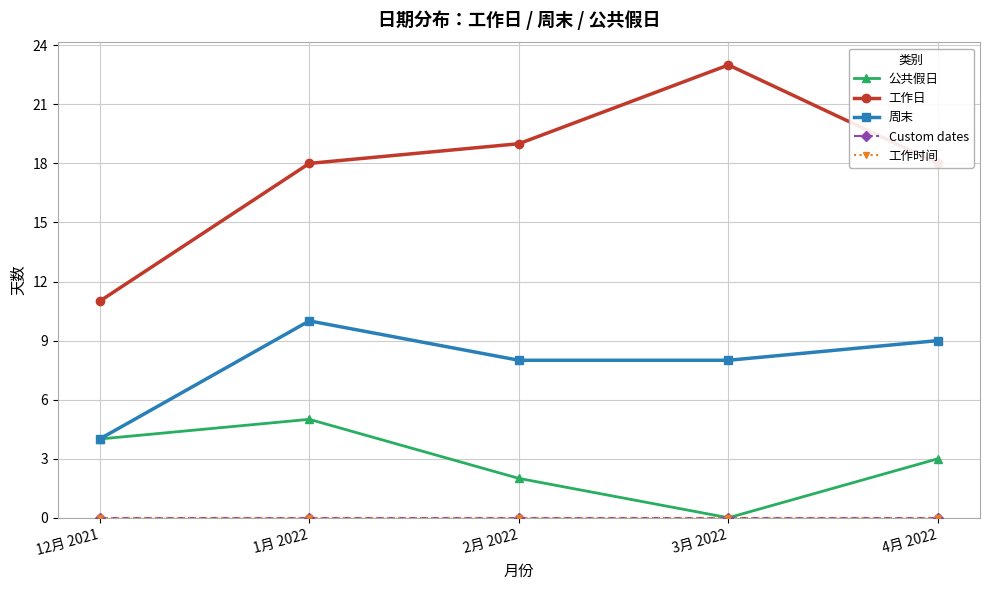

Reading right to left, list all the values displayed in this chart.

公共假日: 4月 2022=3	3月 2022=0	2月 2022=2	1月 2022=5	12月 2021=4
工作日: 4月 2022=18	3月 2022=23	2月 2022=19	1月 2022=18	12月 2021=11
周末: 4月 2022=9	3月 2022=8	2月 2022=8	1月 2022=10	12月 2021=4
Custom dates: 4月 2022=0	3月 2022=0	2月 2022=0	1月 2022=0	12月 2021=0
工作时间: 4月 2022=0	3月 2022=0	2月 2022=0	1月 2022=0	12月 2021=0